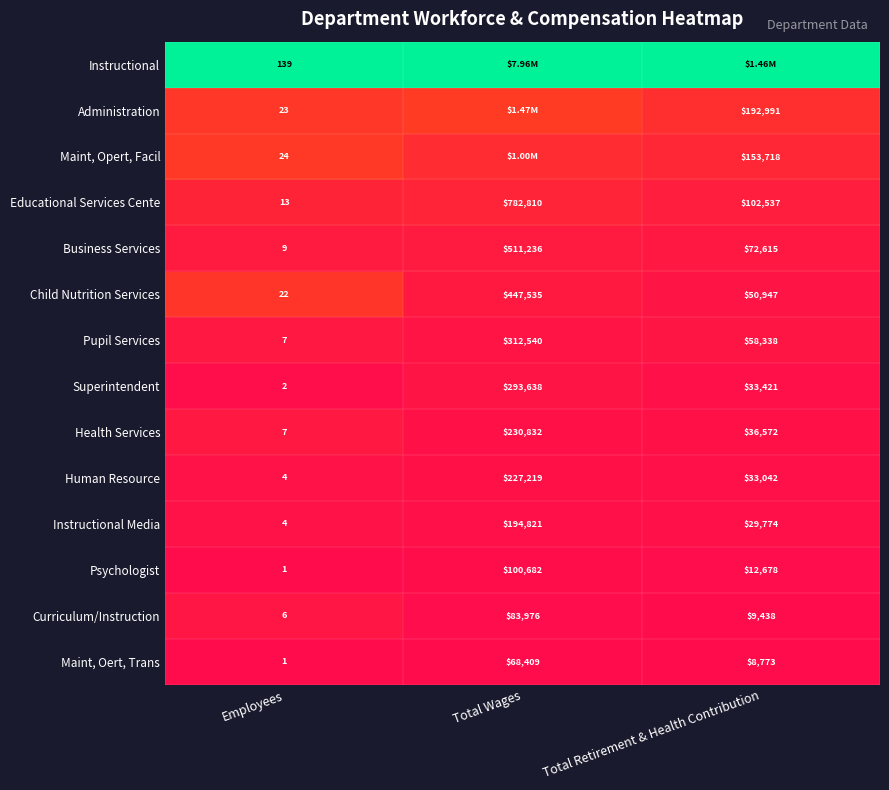

Is the value of Maint, Opert, Facil at Employees greater than the value of Educational Services Cente at Total Retirement & Health Contribution?

No